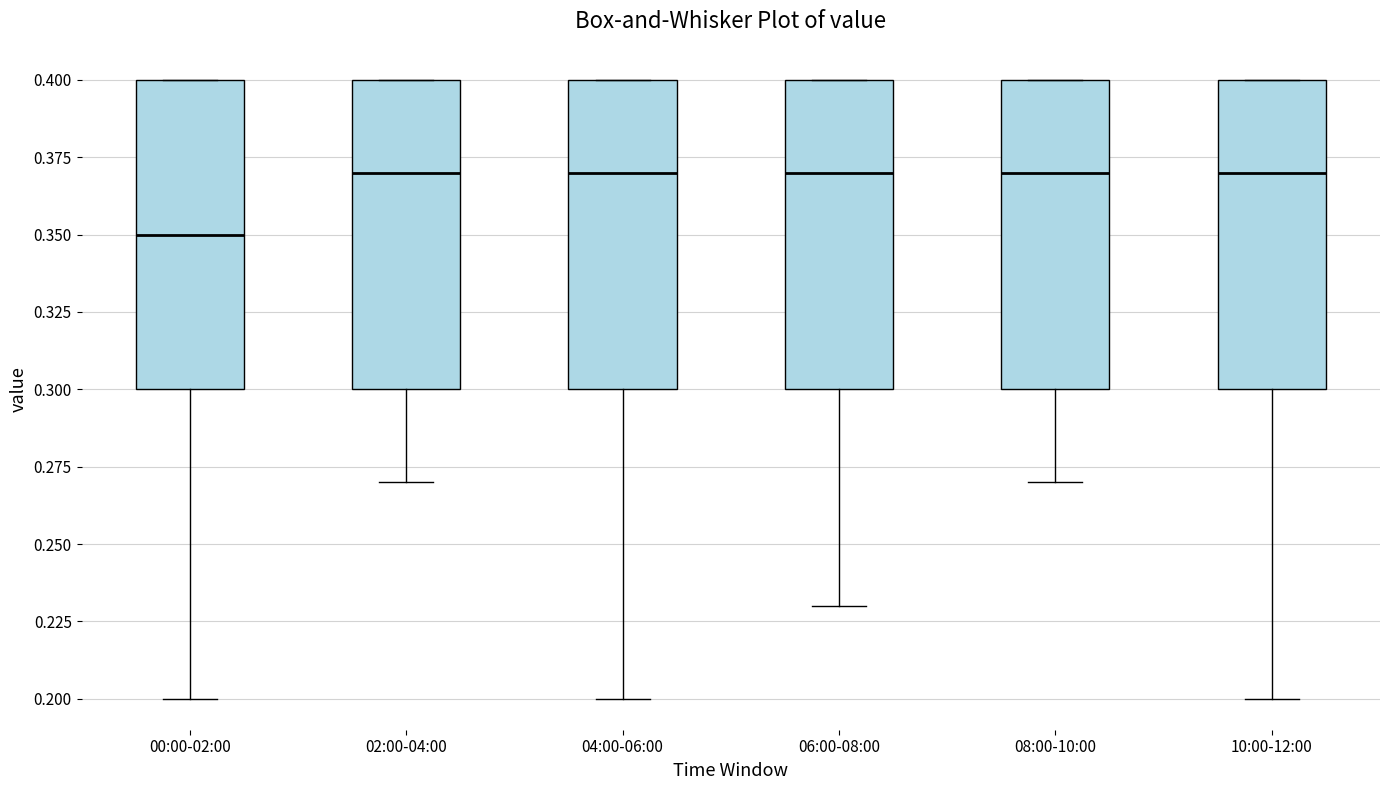

Reading left to right, read every box against the y-axis: the position of its median line, the range the box covers, and the ends of its whiskers. The values are not printed on the chart, so give them approximately, as read against the axis.

00:00-02:00: median 0.35, box 0.30 to 0.40, whiskers 0.20 to 0.40
02:00-04:00: median 0.37, box 0.30 to 0.40, whiskers 0.27 to 0.40
04:00-06:00: median 0.37, box 0.30 to 0.40, whiskers 0.20 to 0.40
06:00-08:00: median 0.37, box 0.30 to 0.40, whiskers 0.23 to 0.40
08:00-10:00: median 0.37, box 0.30 to 0.40, whiskers 0.27 to 0.40
10:00-12:00: median 0.37, box 0.30 to 0.40, whiskers 0.20 to 0.40